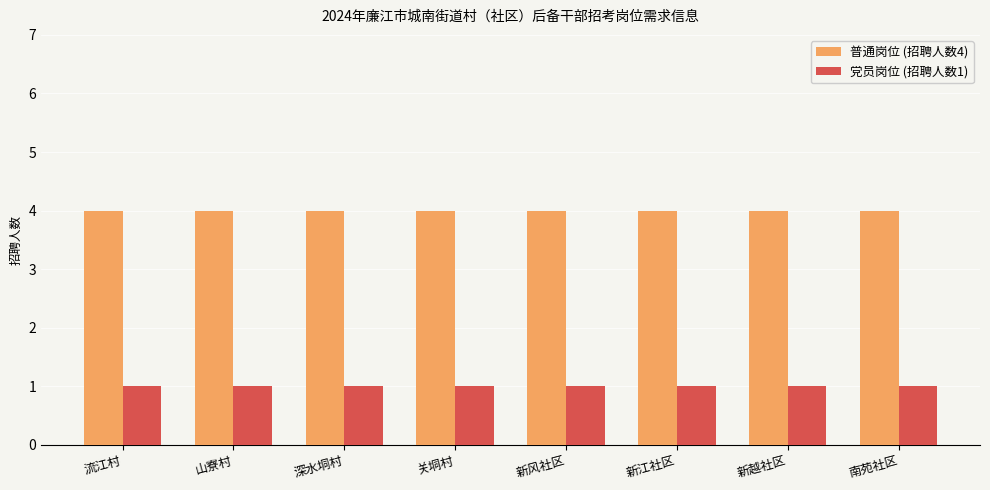

What position from the left is 新江社区?

6